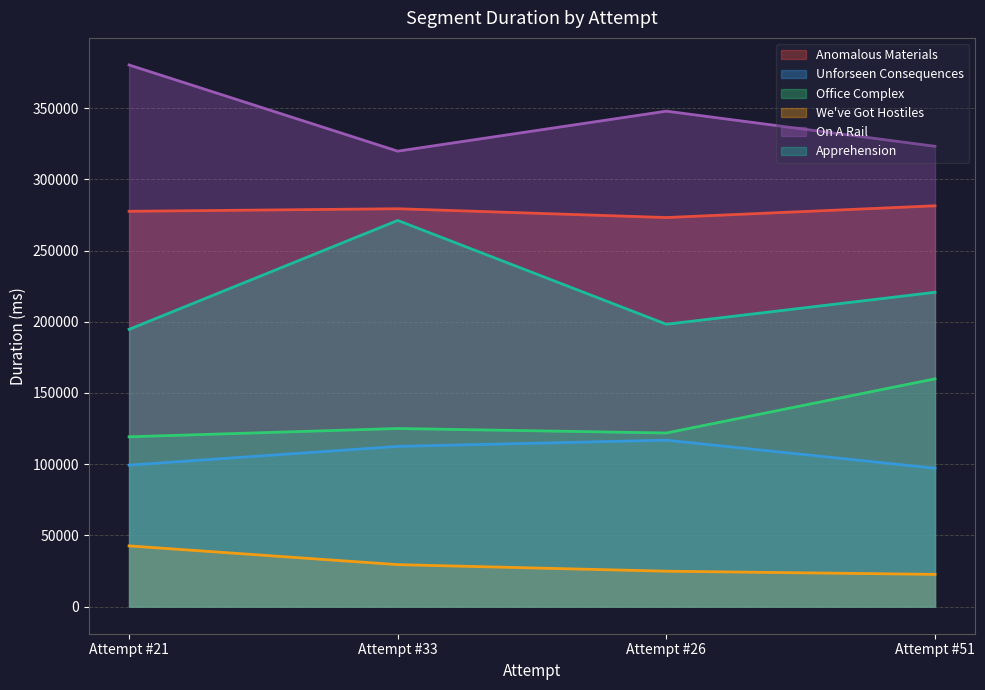

Between Attempt #51 and Attempt #33, which is larger?

Attempt #51